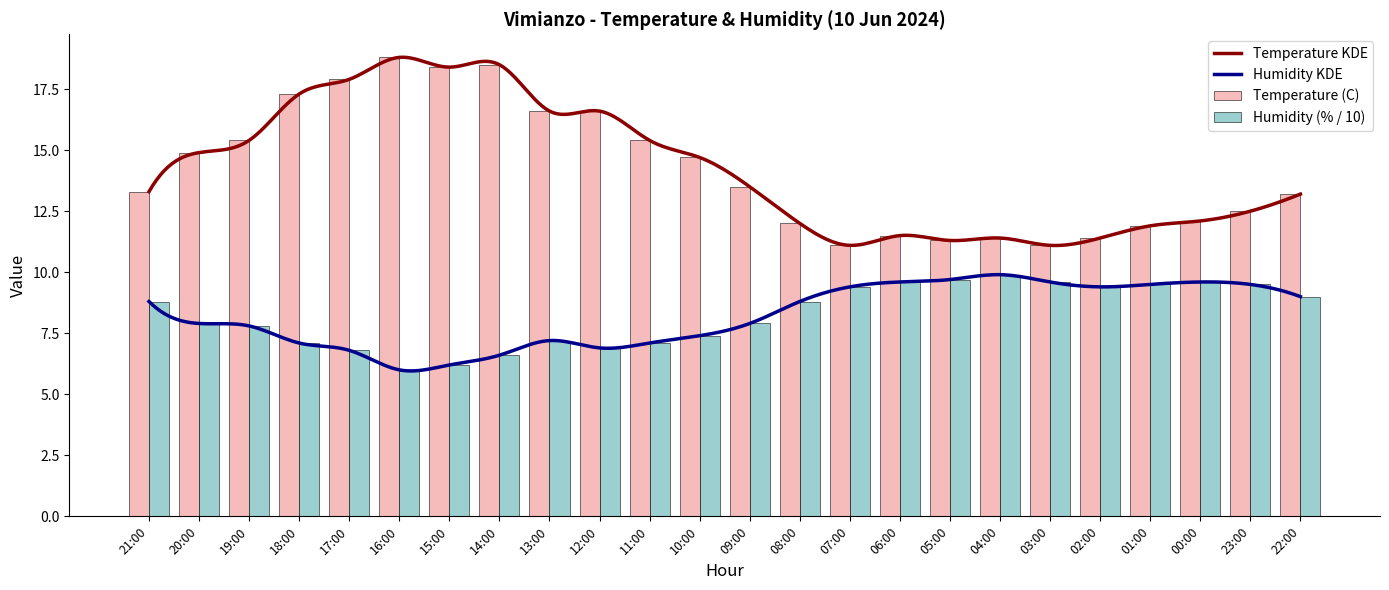

What is the difference between the maximum and minimum values in the Humidity (%) series?

3.9